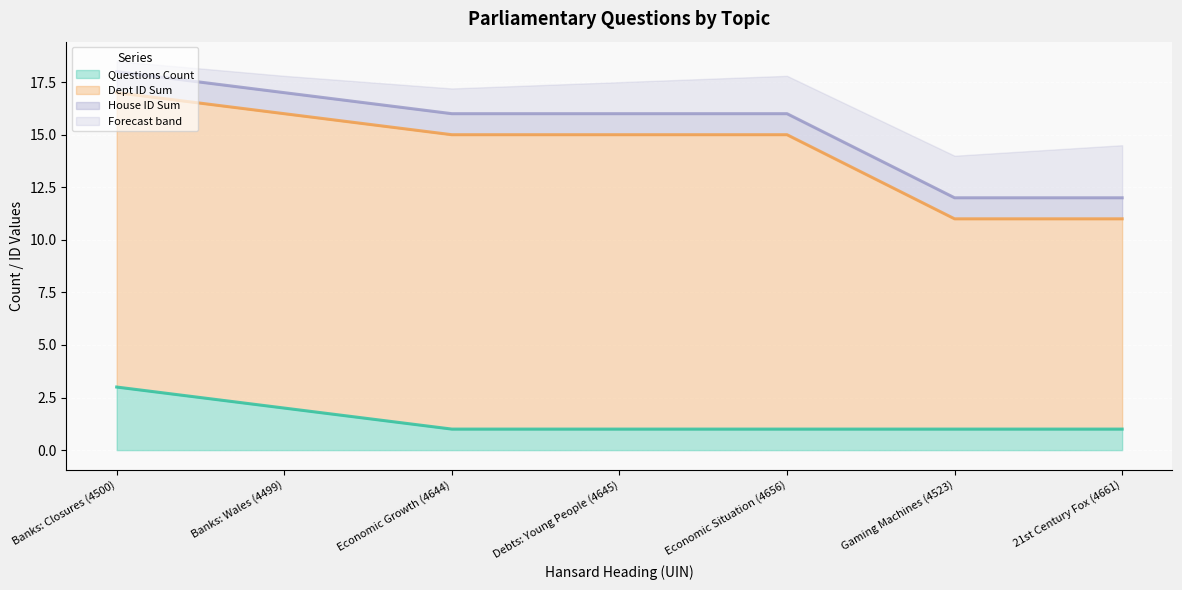

Which series has the largest total across all categories?

House ID Sum (line)